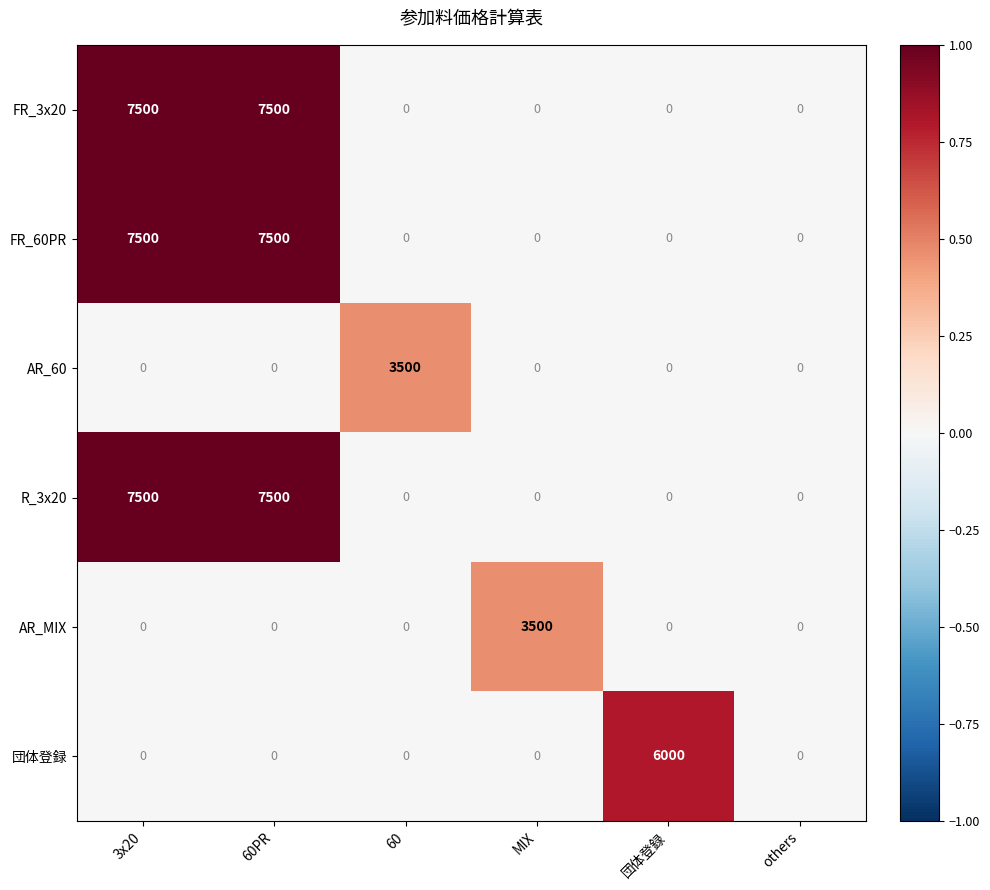

Read the 団体登録 value at 団体登録.

6000